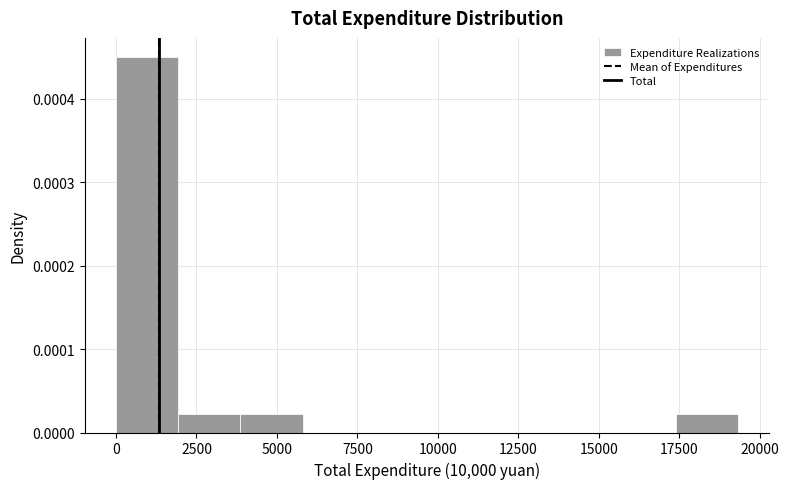

Around what value on the x-axis is the tallest bar? Give the approximate position of its centre, as read against the axis.

1000